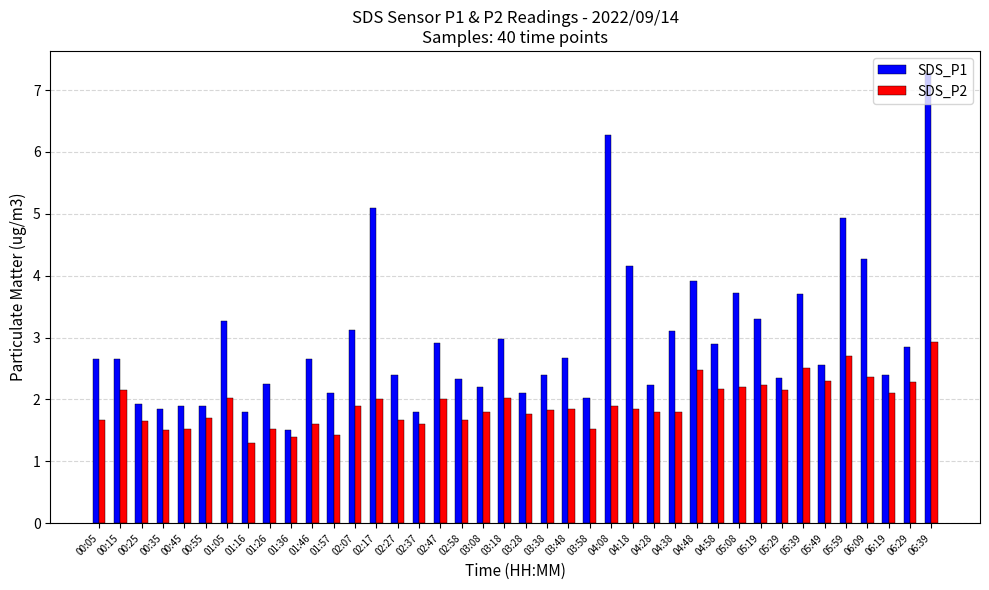

What is the maximum value for SDS_P1?

7.3